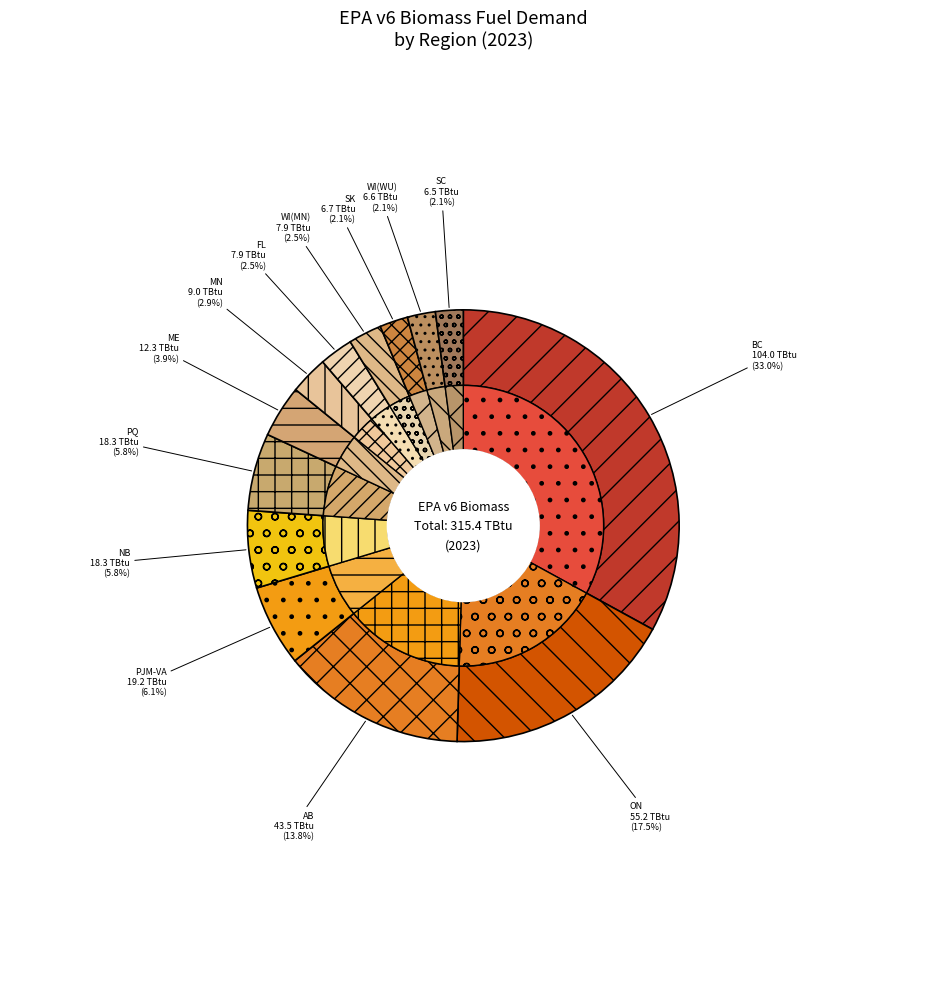

To the nearest percent, what is the combined percentage of BD_PJM_Dom_VA and BD_MIS_WUMS_WI?

8%